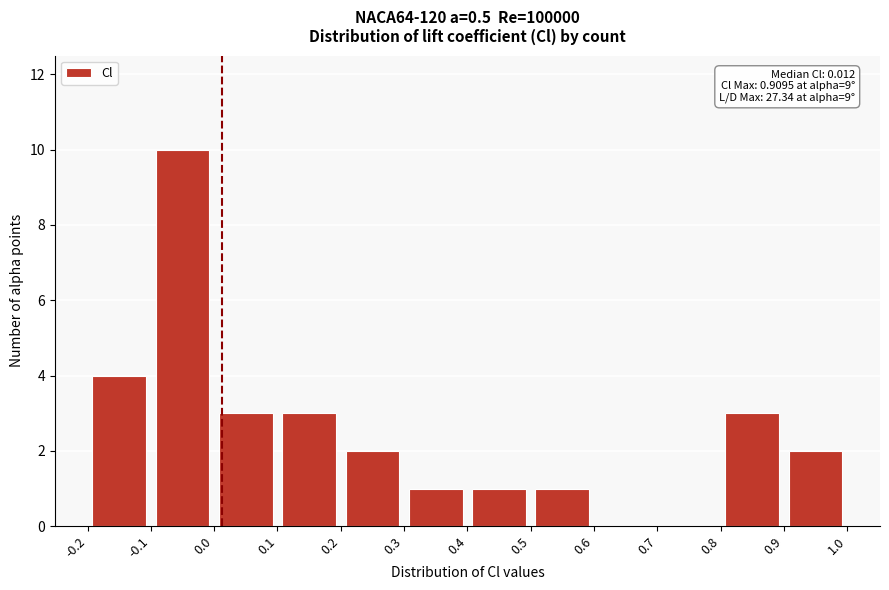

Over which range of the x-axis is the bar tallest?

-0.1 to 0.0